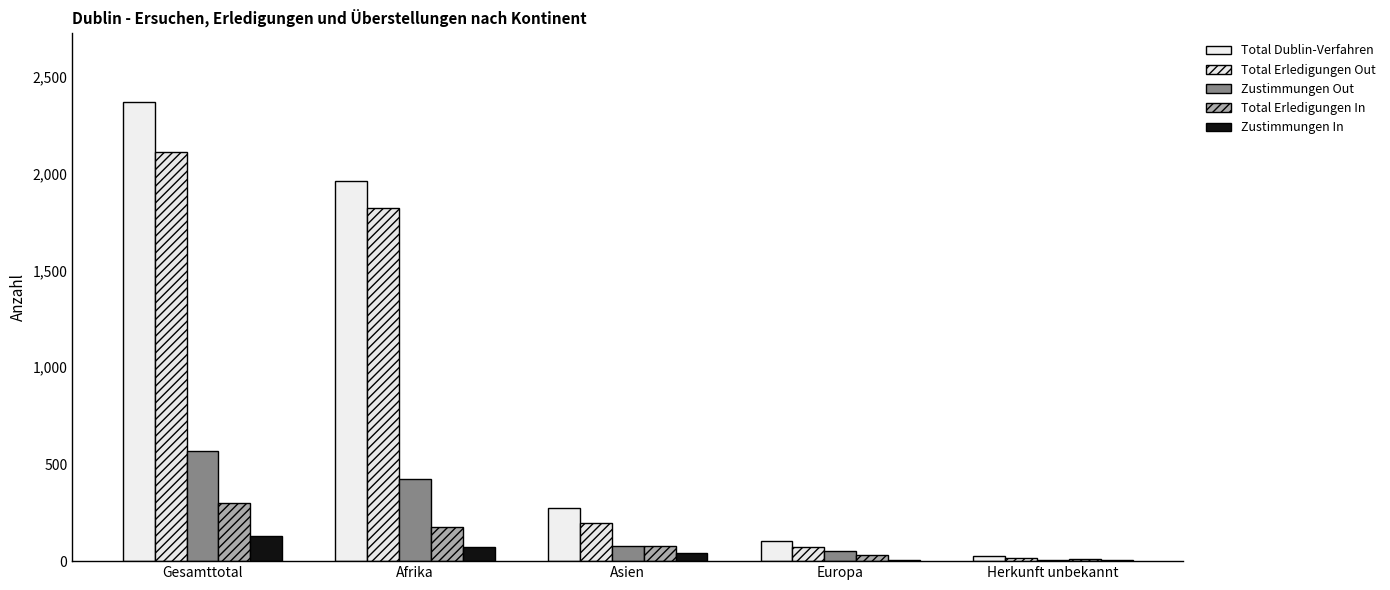

What is the sum of the Total Dublin-Verfahren values at Herkunft unbekannt and Afrika?

1985